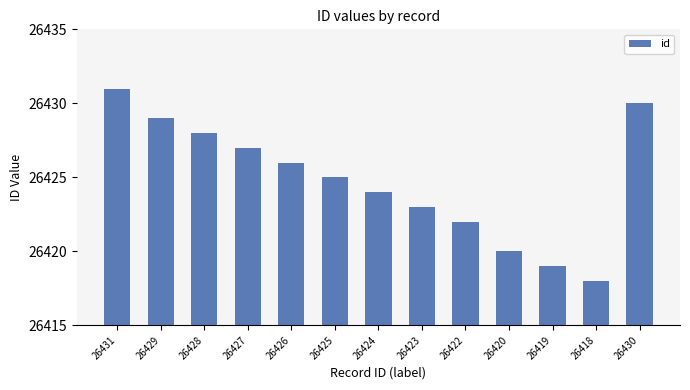

What is the label of the 2nd bar from the right?

26418